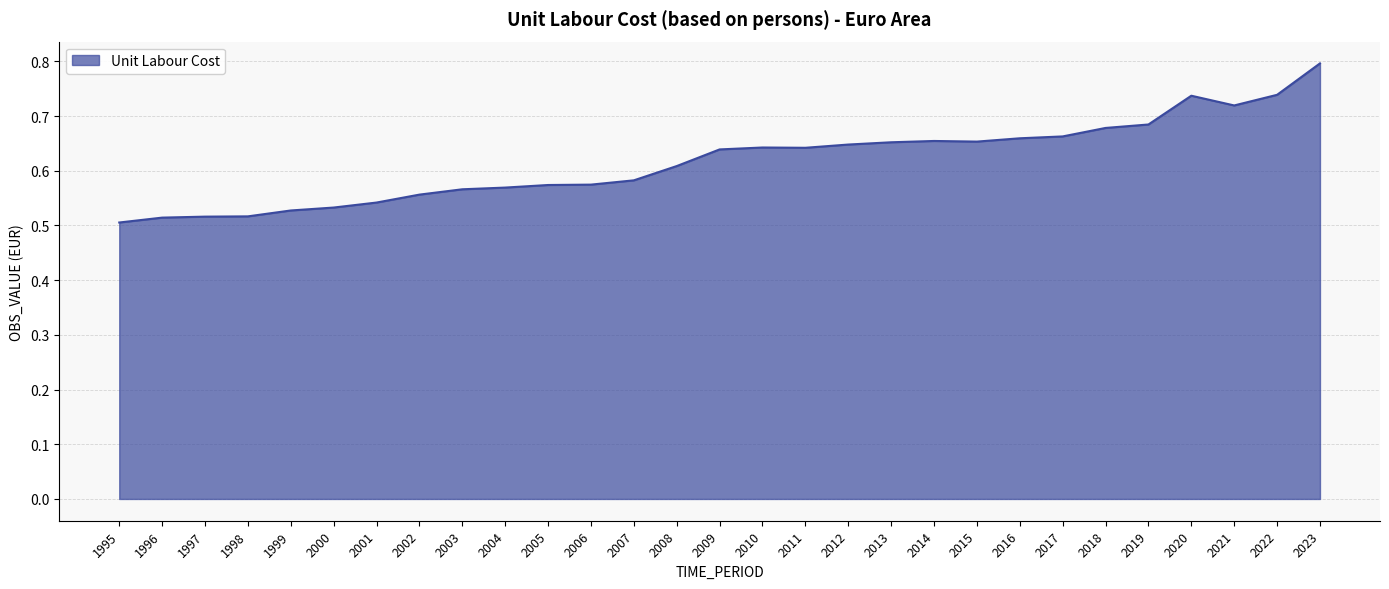

Which has a higher value, 2020 or 2023?

2023